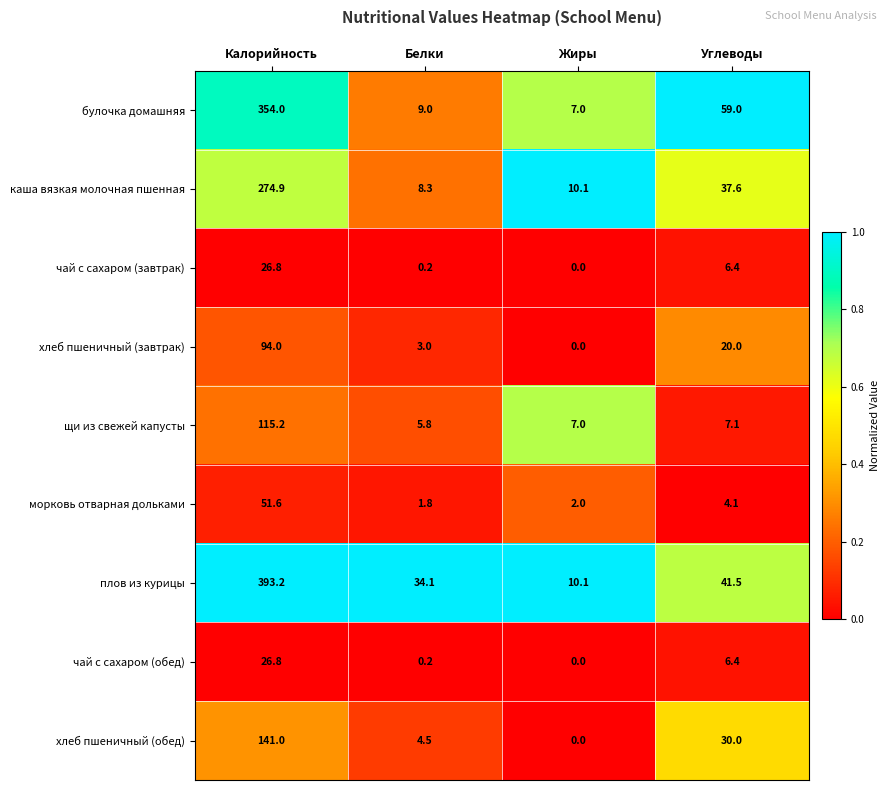

Rank the categories by плов из курицы value from highest to lowest.

Калорийность, Углеводы, Белки, Жиры